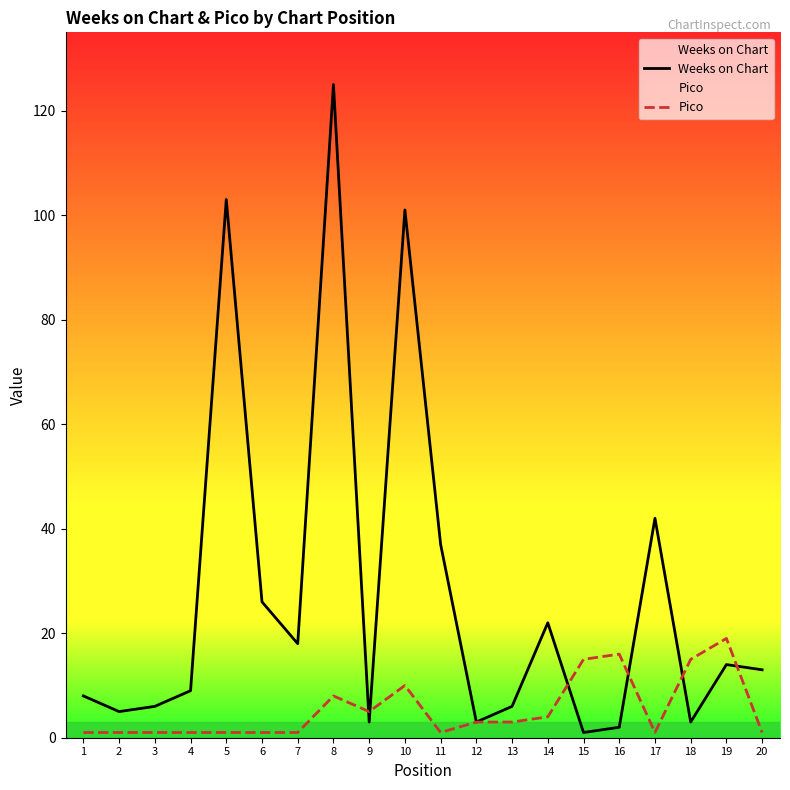

Does the chart have visible grid lines?

No